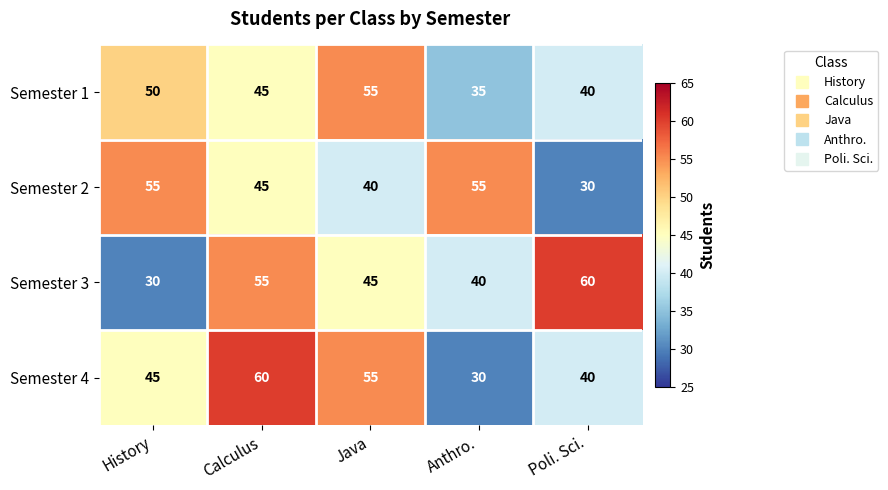

At which category is the sum across all series the highest?

Calculus